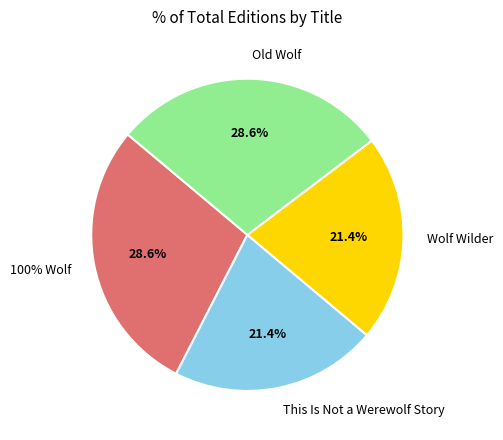

Approximately how many times larger is the value at Old Wolf compared to 100% Wolf?

1.0